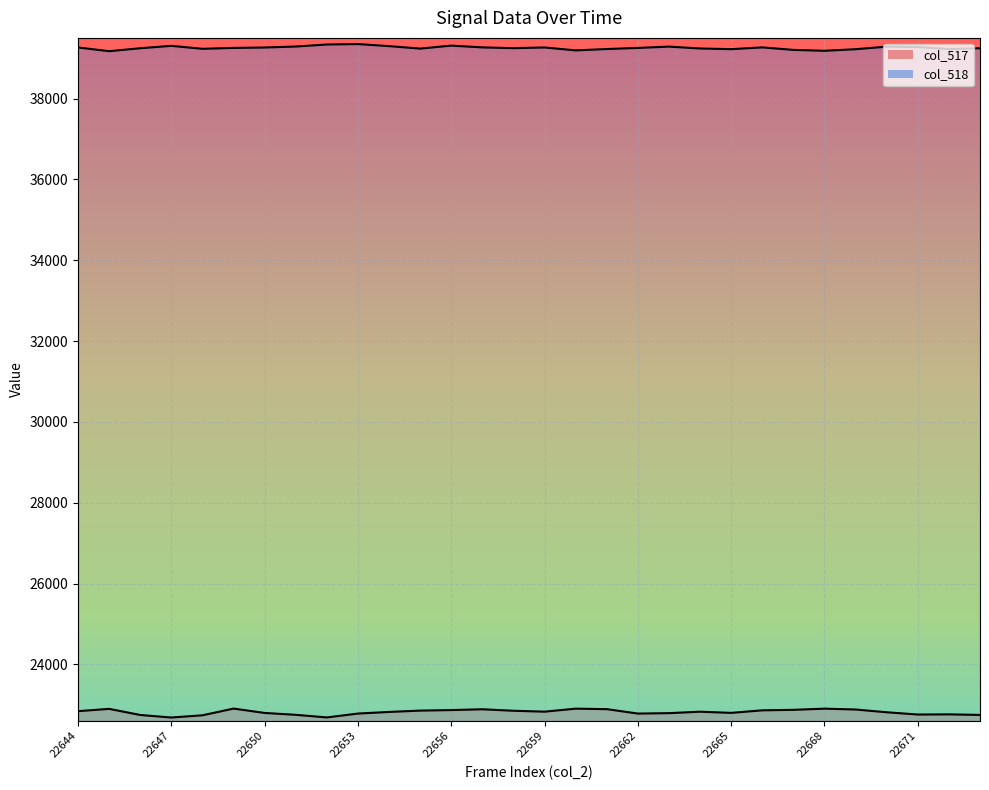

Reading left to right, list all the values displayed in this chart.

col_517: 22843	22900	22749	22686	22741	22907	22799	22753	22688	22784	22824	22857	22870	22890	22853	22831	22905	22893	22784	22794	22830	22801	22864	22876	22905	22884	22816	22760	22764	22750
col_518: 39263	39171	39244	39303	39230	39252	39262	39286	39336	39347	39296	39235	39309	39265	39246	39263	39191	39224	39252	39284	39238	39221	39265	39203	39181	39220	39283	39273	39224	39244